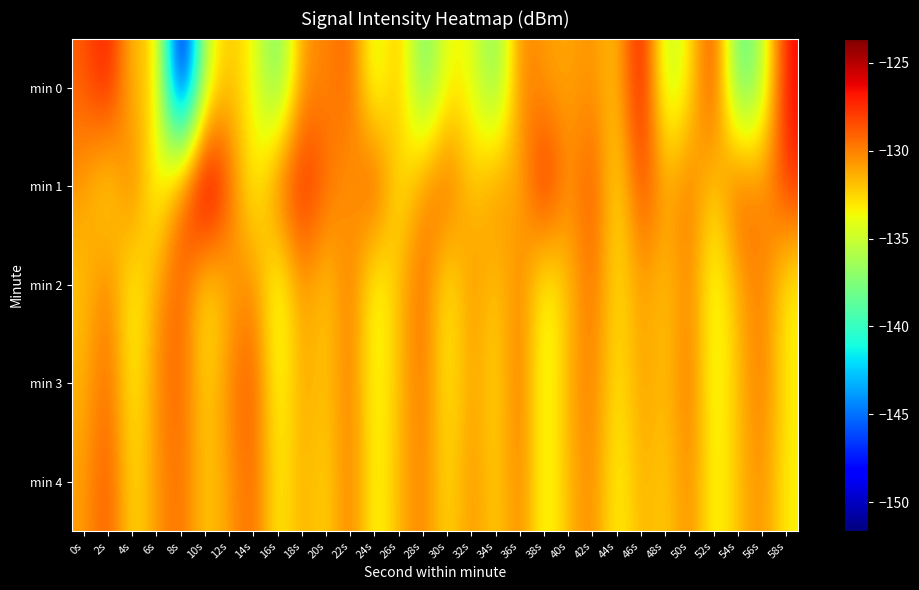

At which category is the sum across all series the highest?

46s